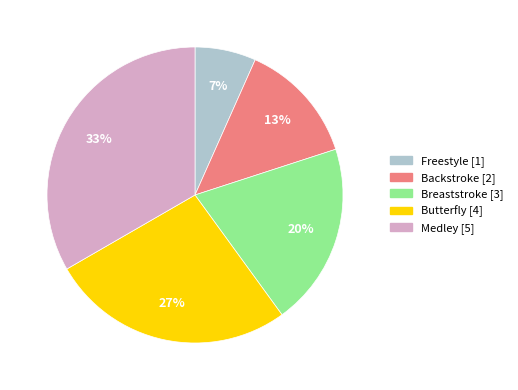

The Freestyle slice represents 20% of the pie. True or false?

False